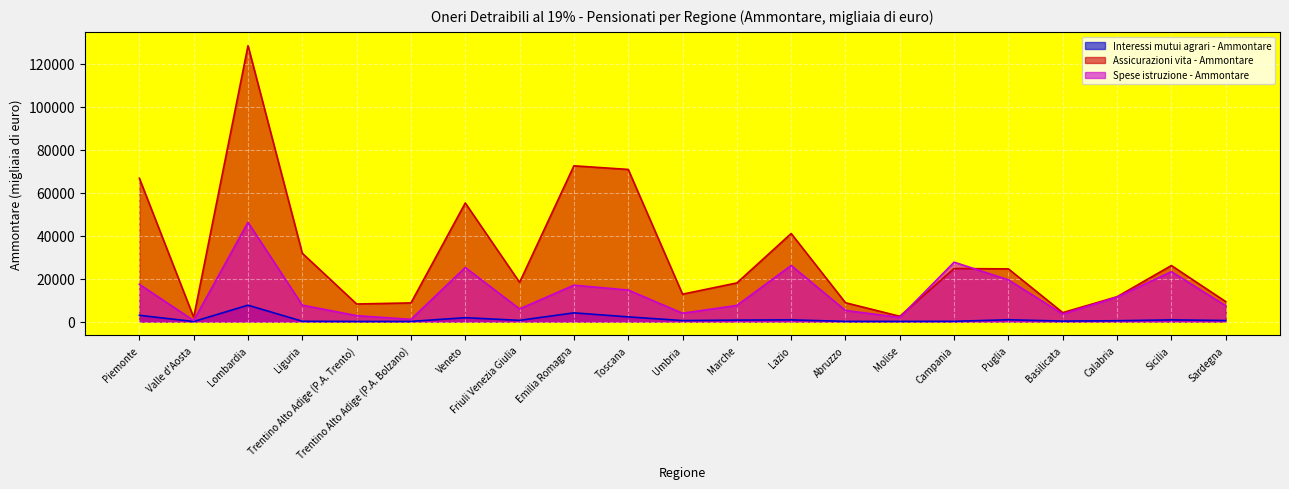

Reading right to left, what are all the values shown in this chart?

Interessi mutui agrari - Ammontare: Sardegna=487	Sicilia=761	Calabria=370	Basilicata=204	Puglia=819	Campania=106	Molise=68	Abruzzo=81	Lazio=769	Marche=660	Umbria=448	Toscana=2169	Emilia Romagna=4034	Friuli Venezia Giulia=546	Veneto=1786	Trentino Alto Adige (P.A. Bolzano)=64	Trentino Alto Adige (P.A. Trento)=42	Liguria=122	Lombardia=7603	Valle d'Aosta=4	Piemonte=2895
Assicurazioni vita - Ammontare: Sardegna=9276	Sicilia=26060	Calabria=11536	Basilicata=4154	Puglia=24495	Campania=24657	Molise=2446	Abruzzo=8748	Lazio=40956	Marche=17962	Umbria=12738	Toscana=70777	Emilia Romagna=72458	Friuli Venezia Giulia=18224	Veneto=55160	Trentino Alto Adige (P.A. Bolzano)=8665	Trentino Alto Adige (P.A. Trento)=8160	Liguria=31760	Lombardia=128365	Valle d'Aosta=1957	Piemonte=66660
Spese istruzione - Ammontare: Sardegna=7351	Sicilia=23197	Calabria=11377	Basilicata=3469	Puglia=19368	Campania=27625	Molise=1946	Abruzzo=5147	Lazio=26088	Marche=7489	Umbria=3855	Toscana=14645	Emilia Romagna=16910	Friuli Venezia Giulia=5864	Veneto=25146	Trentino Alto Adige (P.A. Bolzano)=1016	Trentino Alto Adige (P.A. Trento)=2734	Liguria=7614	Lombardia=46184	Valle d'Aosta=470	Piemonte=17309